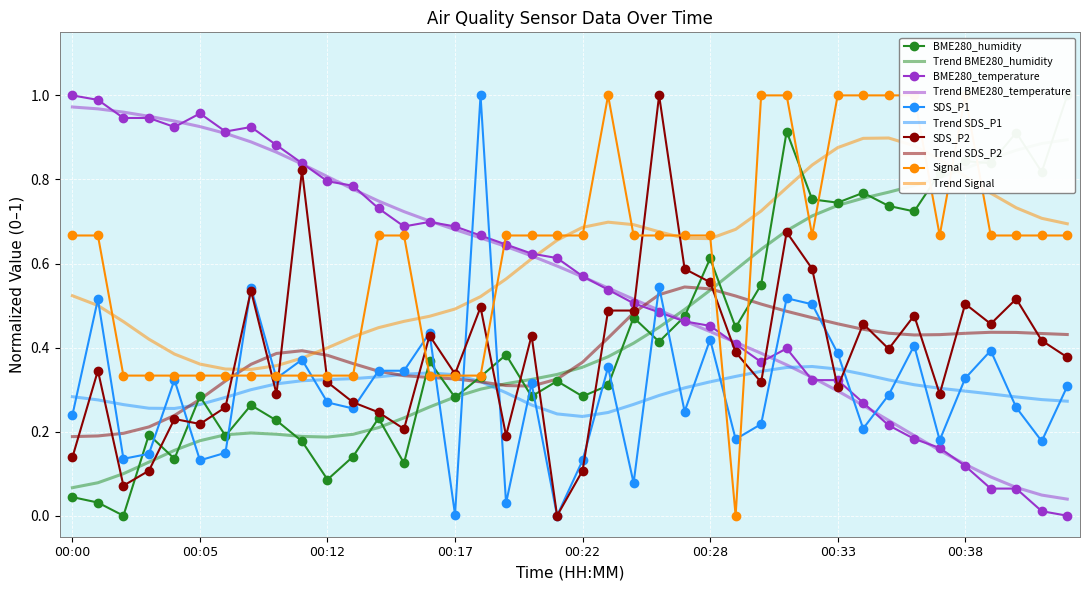

How many distinct data groups are displayed?

5